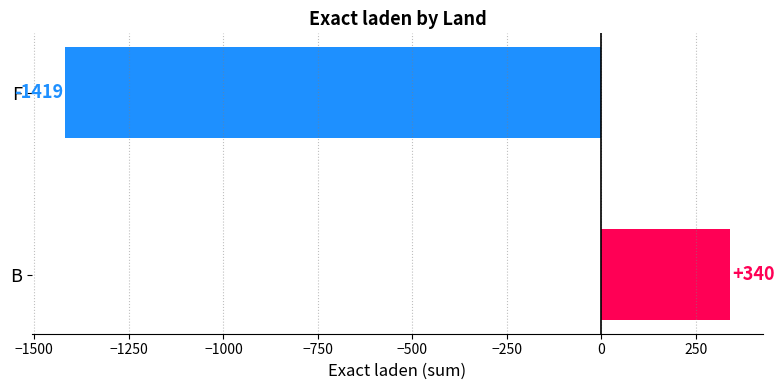

Reading bottom to top, extract all data points from this chart.

B=340	F=-1419